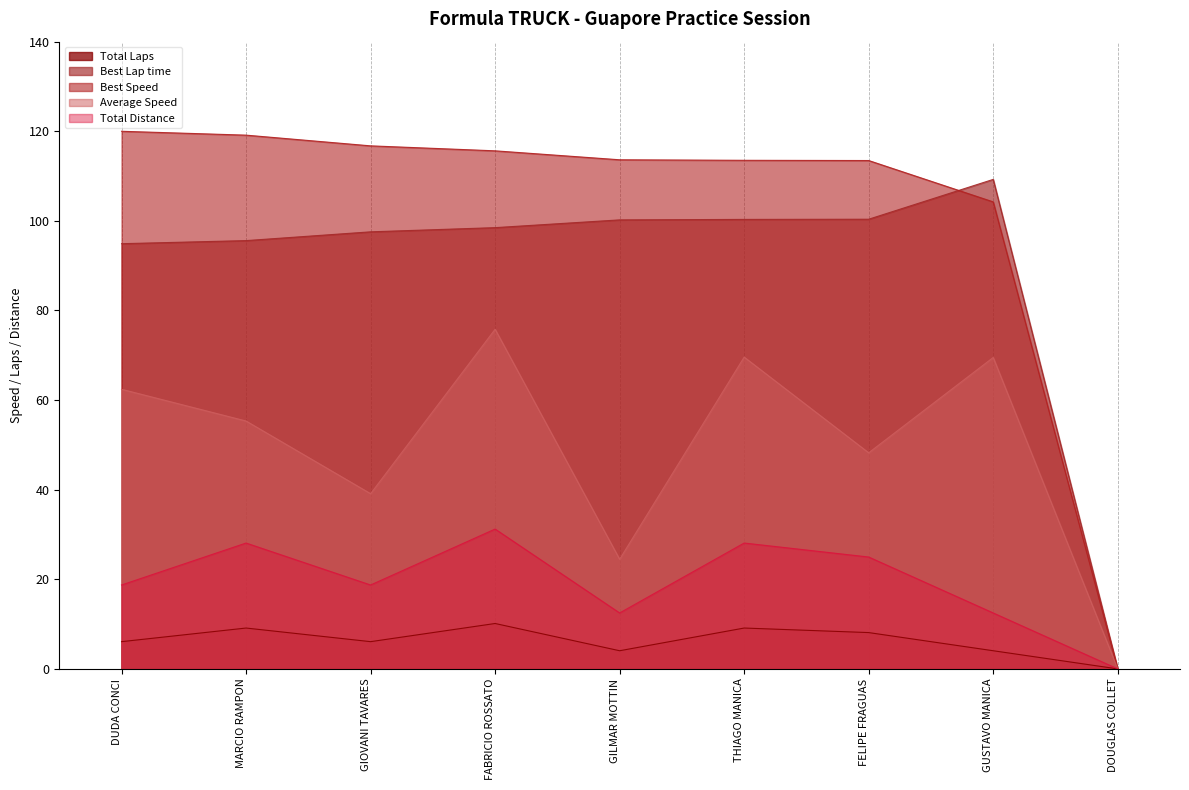

True or false: Total Distance and Total Laps cross at least once.

False